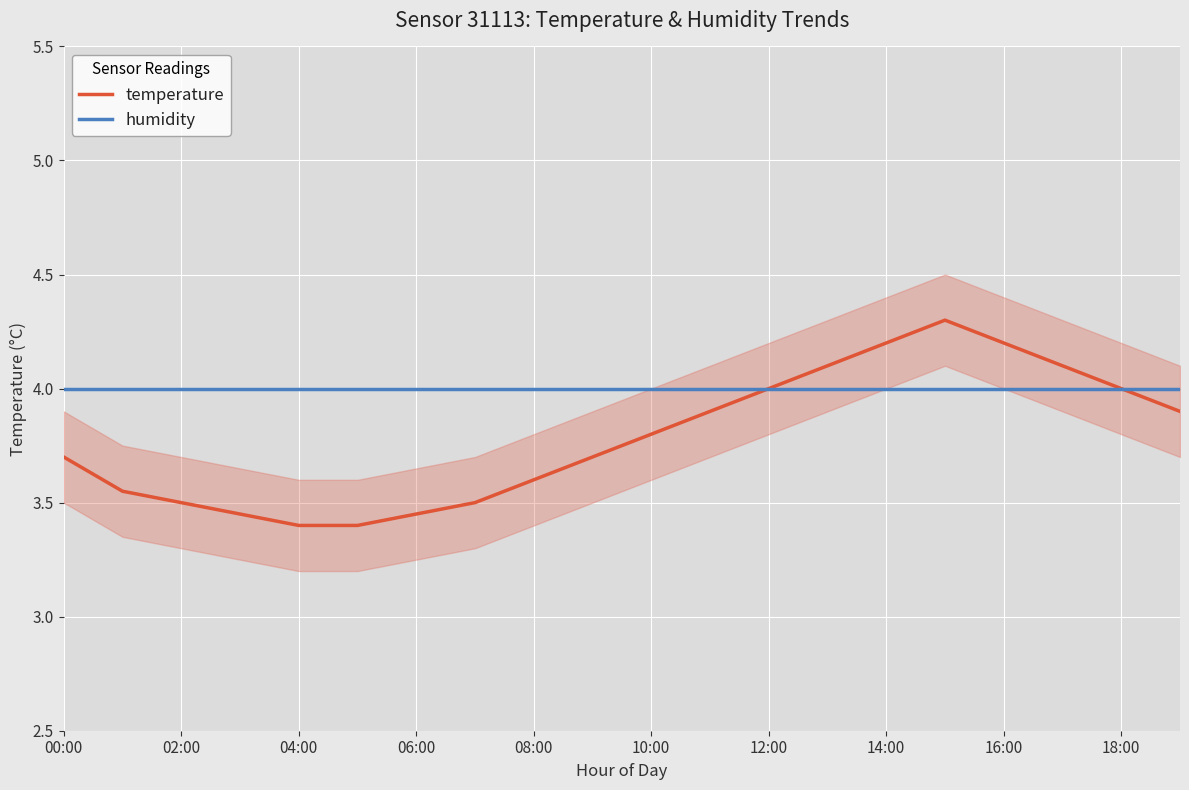

The value of temperature at 00:00 is 2.3. True or false?

False